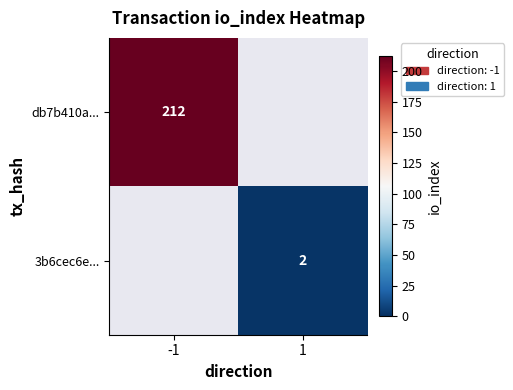

The 3b6cec6e... series shows 2 at 1. True or false?

True